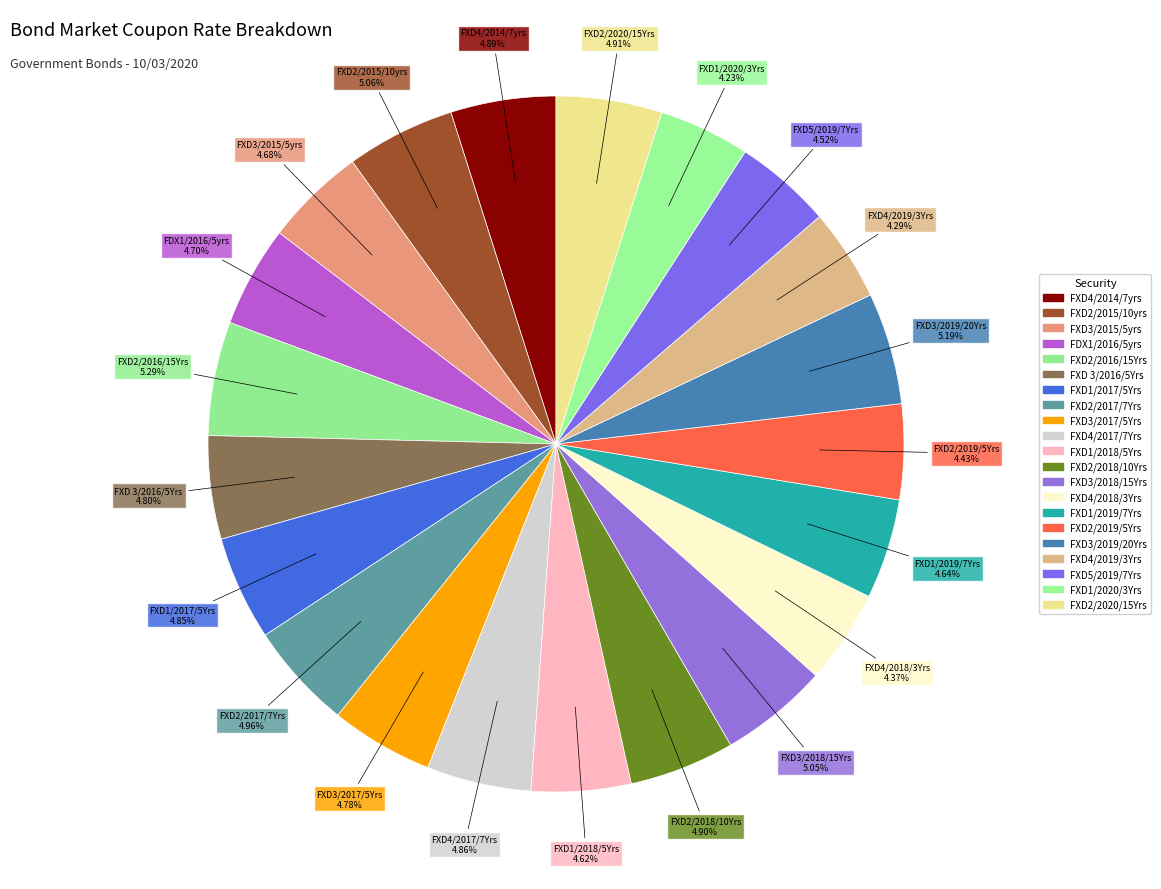

To the nearest percent, what is the difference between the largest and smallest slice percentages?

1%